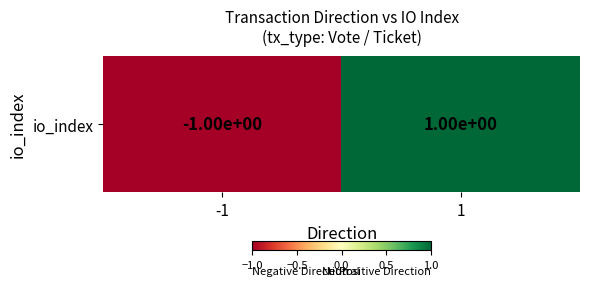

What is the change in value from -1 to 1?

+2